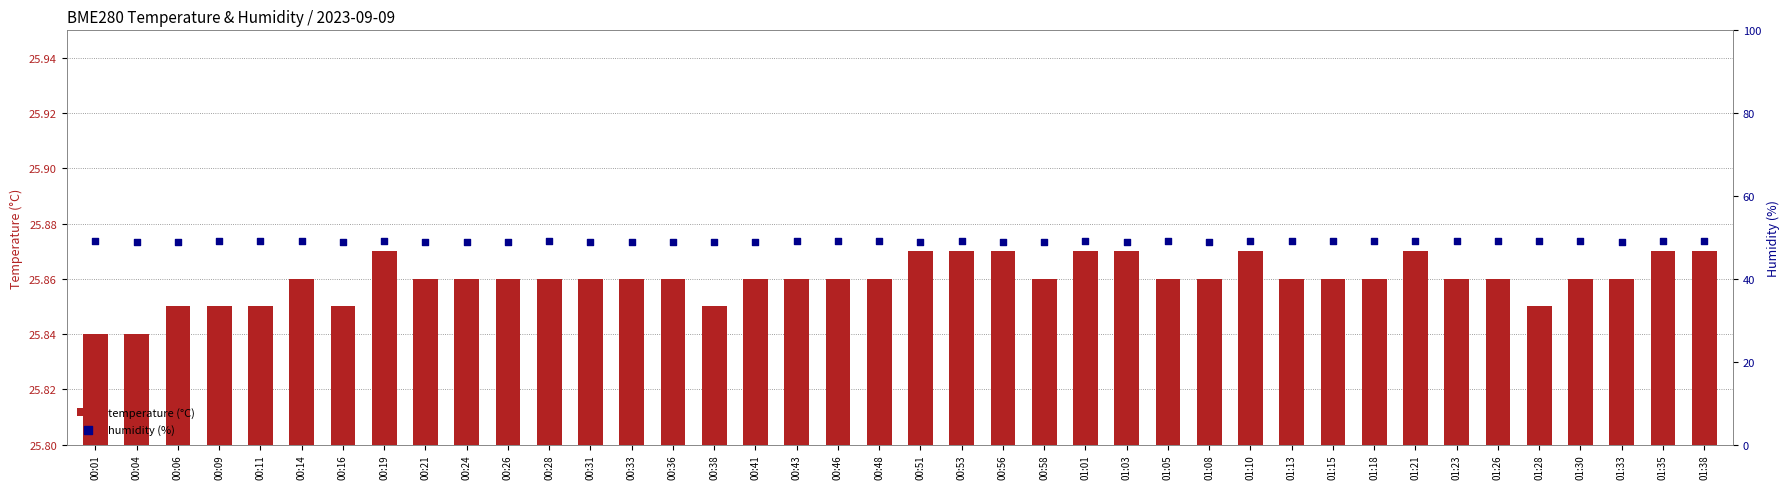

Which series has the widest spread of Y values?

humidity (%)